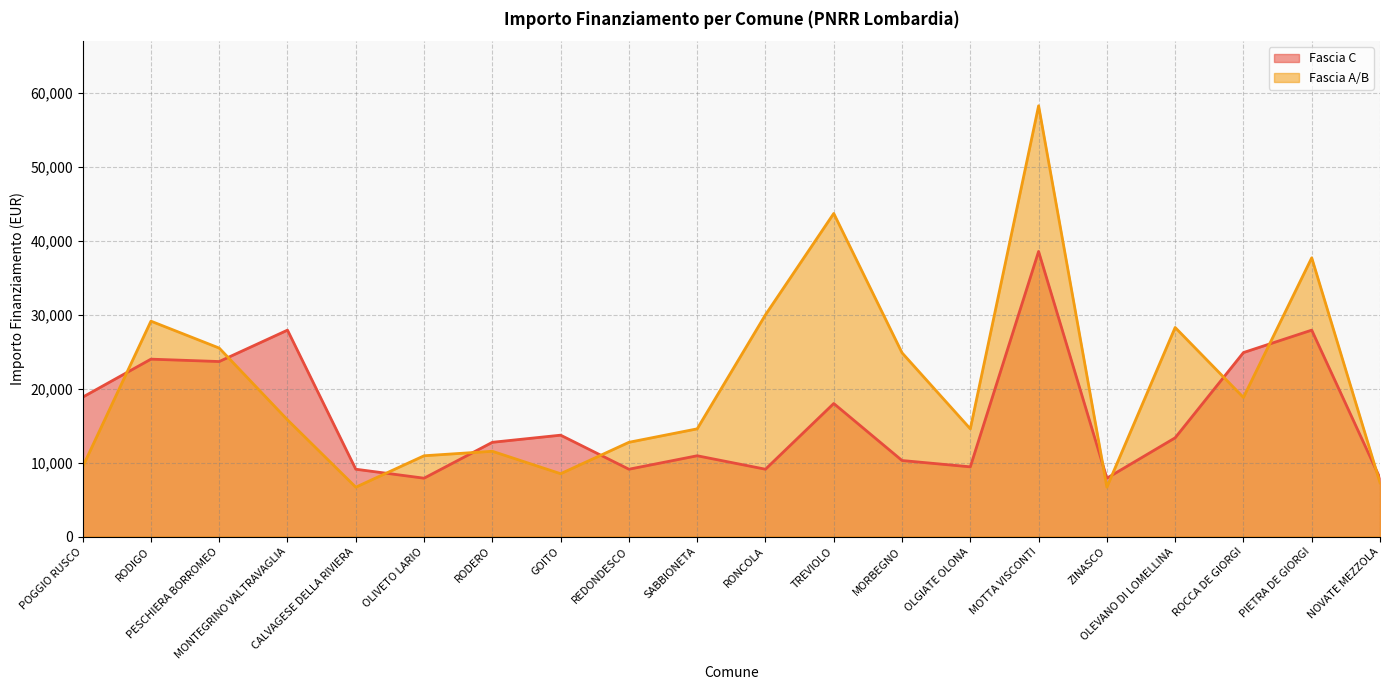

At TREVIOLO, list the series in order from smallest to largest.

Fascia C, Fascia A/B